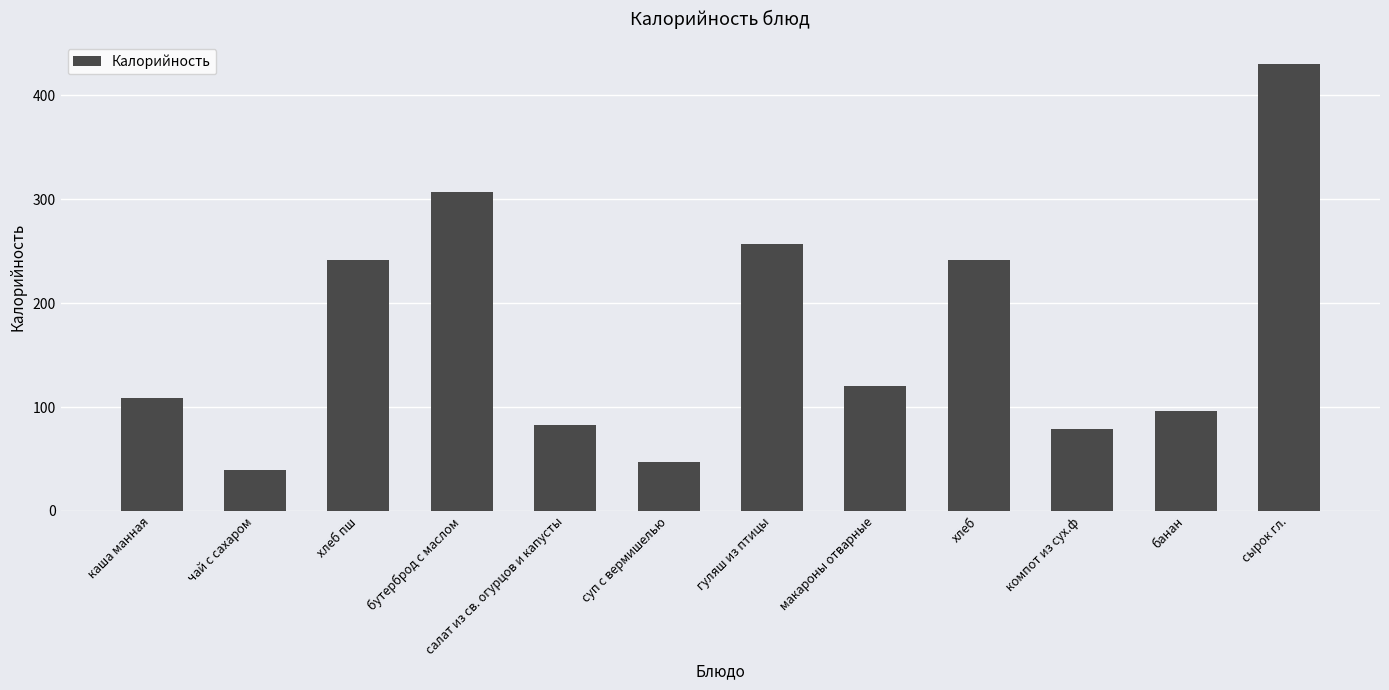

Count the number of values greater than 120.

6